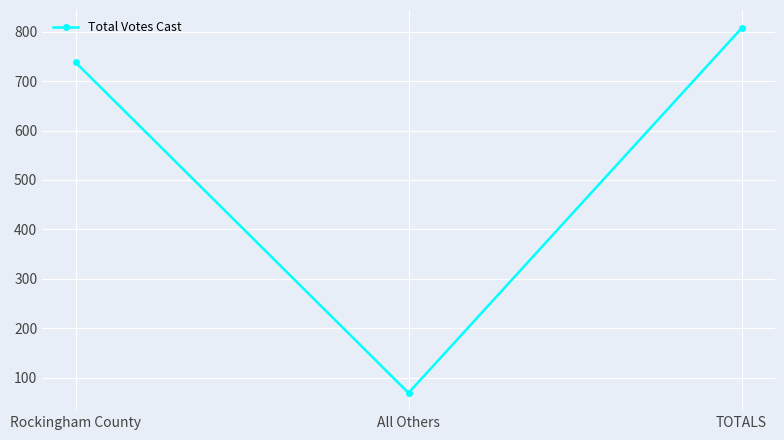

Is it true that the value at Rockingham County is 738?

True